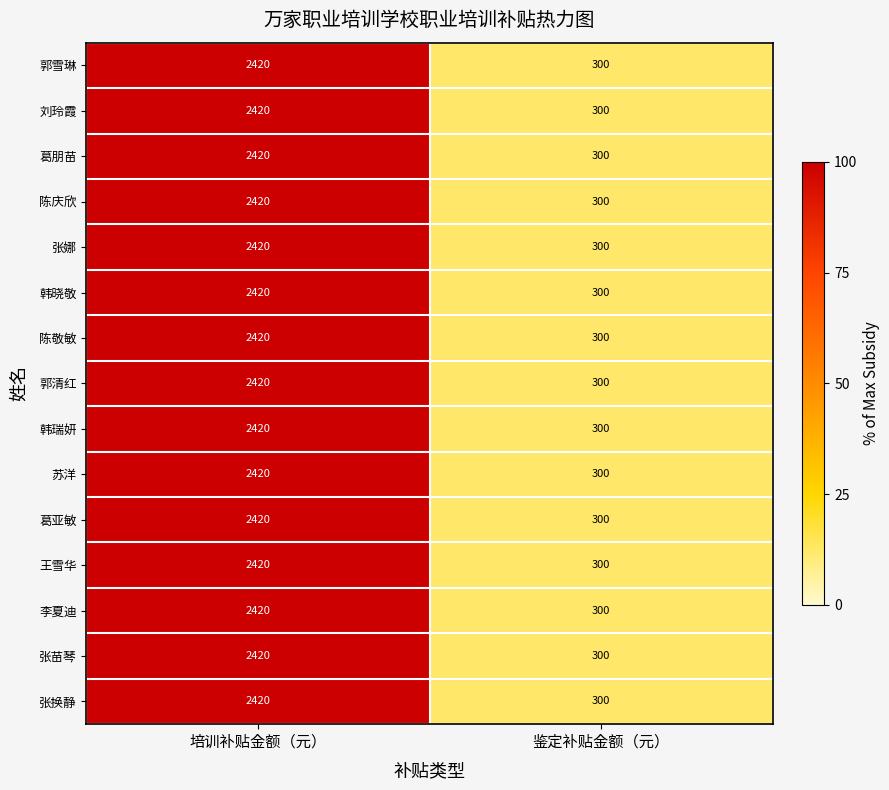

Count the number of data series in this chart.

15